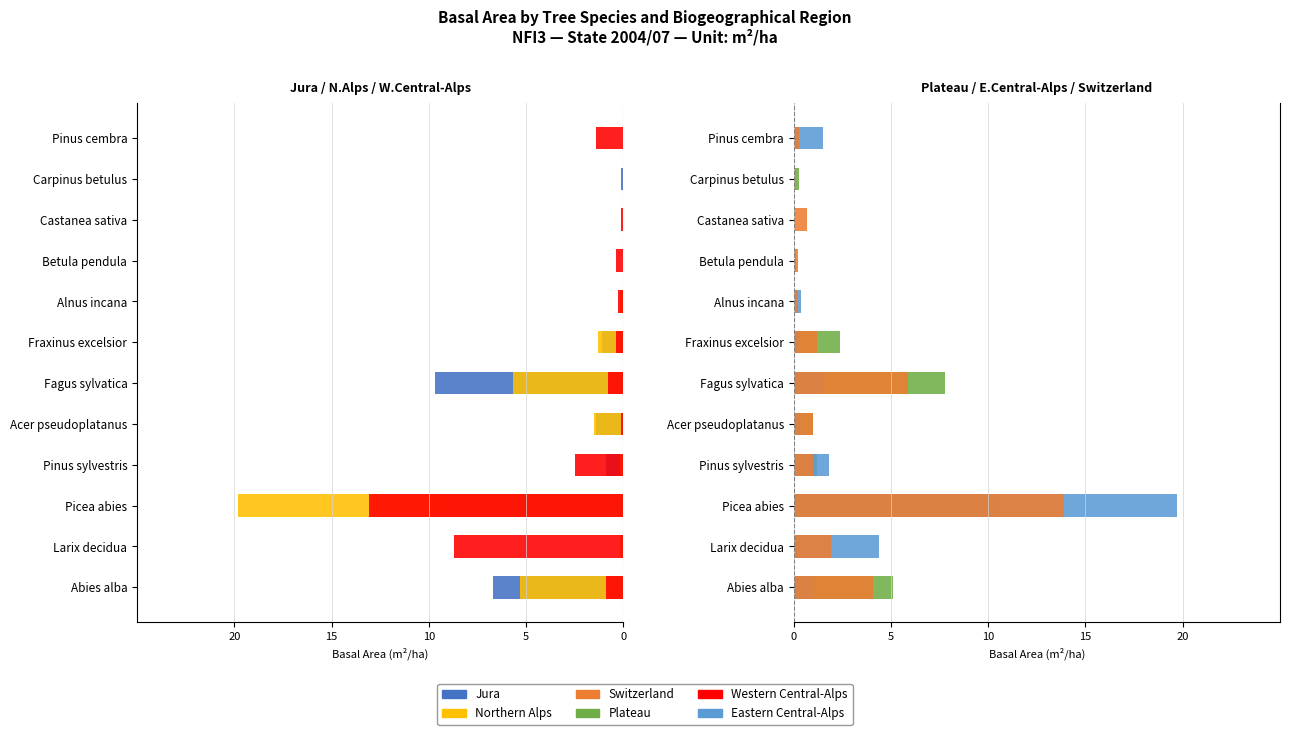

At Alnus incana, list the series in order from largest to smallest.

Eastern Central-Alps, Switzerland, Jura, Plateau, Northern Alps, Western Central-Alps